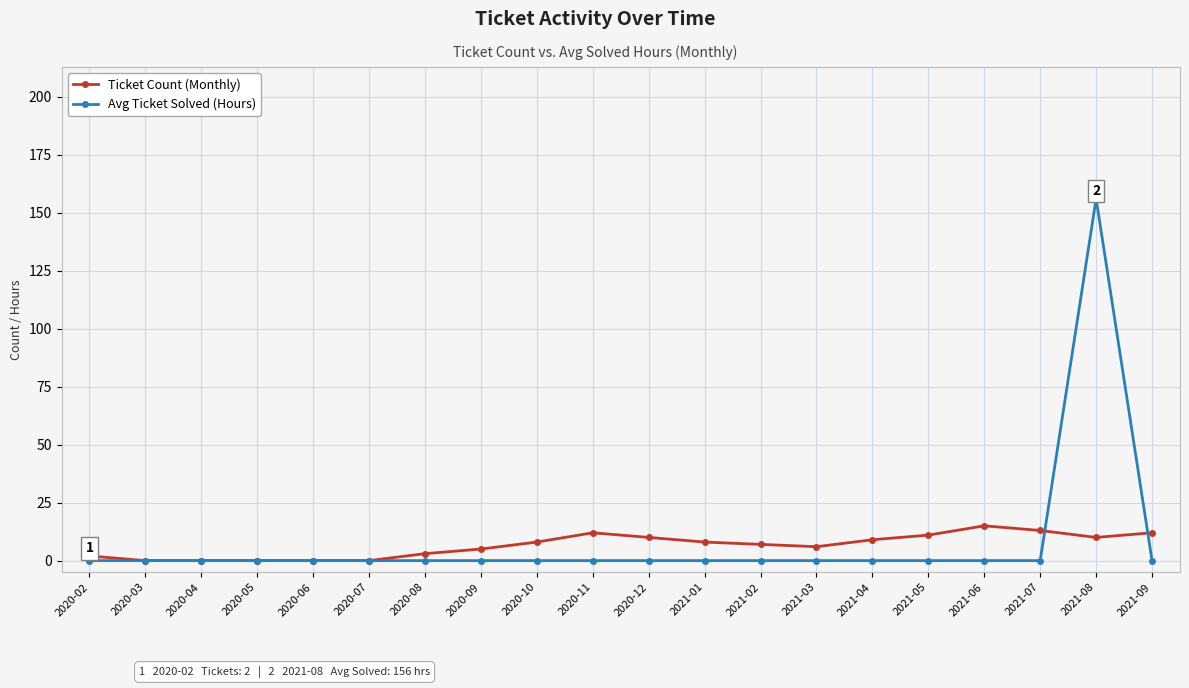

In Ticket Count (Monthly), how many points are higher than both neighbors (excluding endpoints)?

2